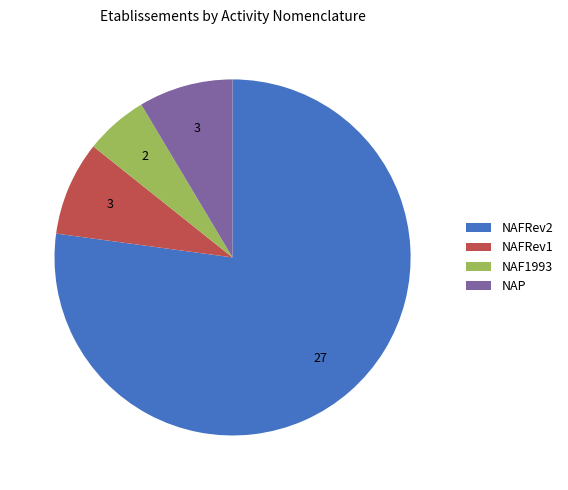

True or false: NAFRev2 accounts for 88% of the total.

False